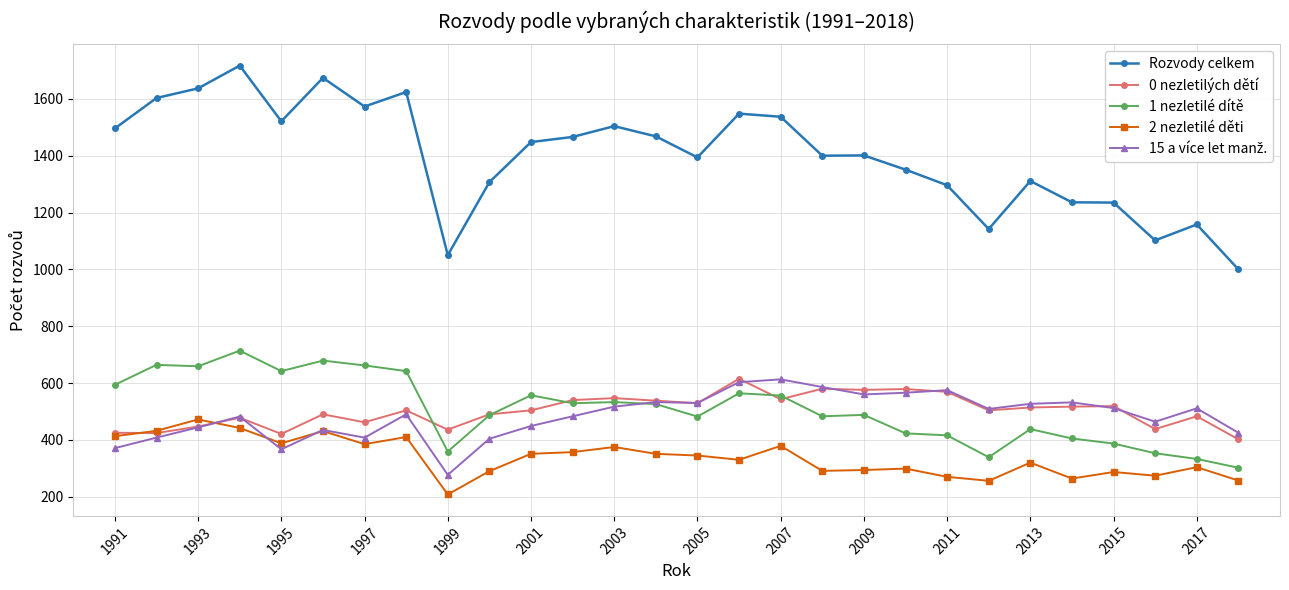

What is the maximum value shown in the chart?

1717